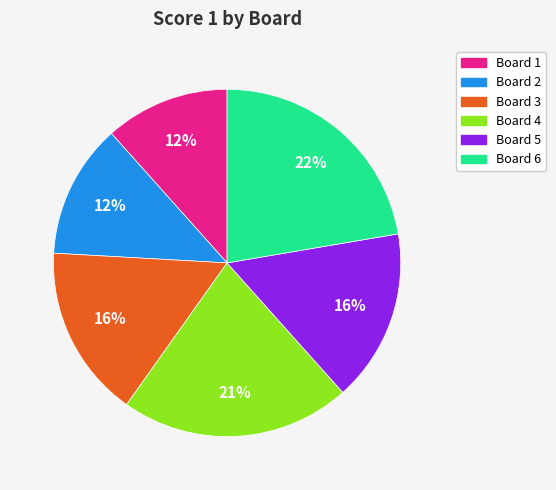

To the nearest percent, what portion does Board 1 represent?

12%